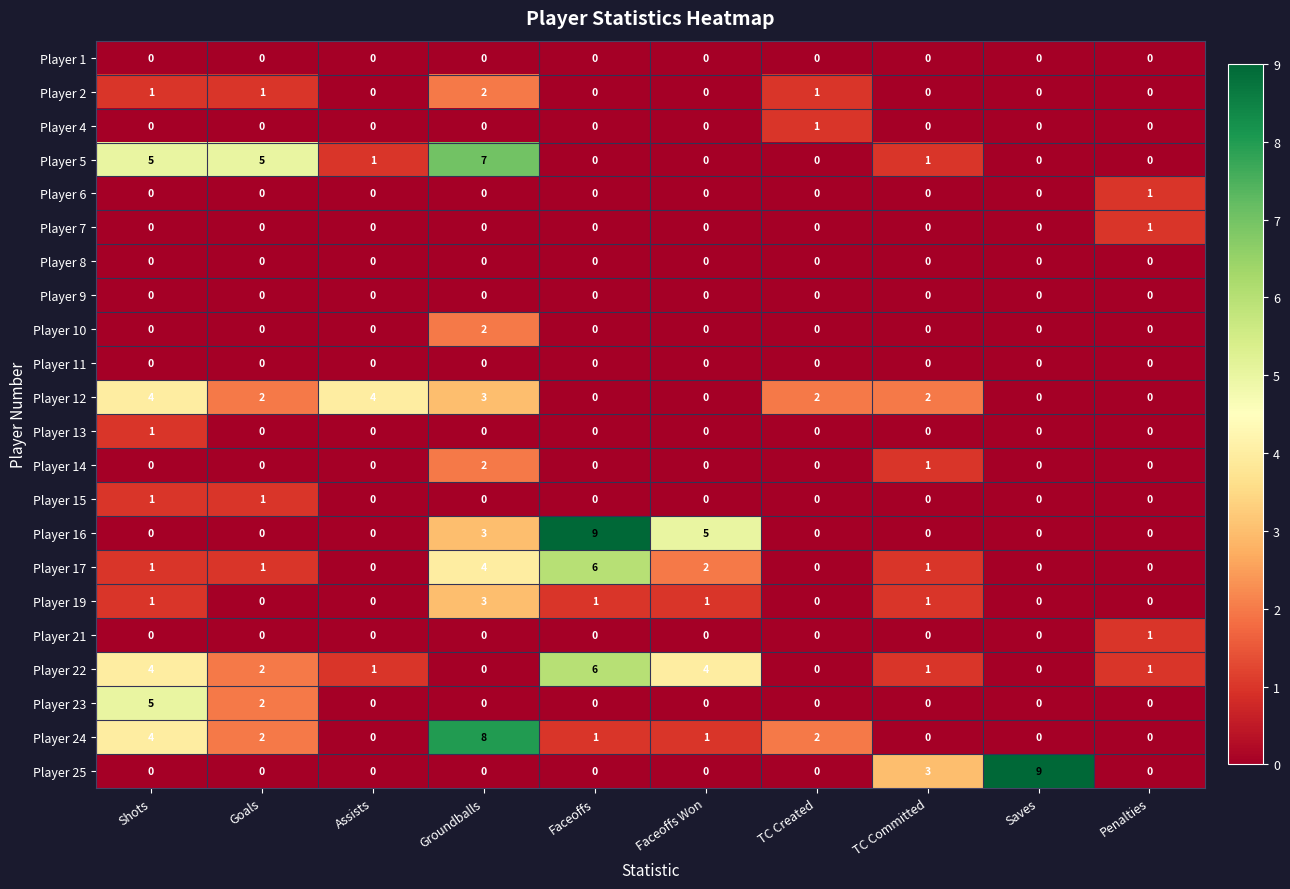

True or false: Player 6 has a value of 1 at Assists.

False